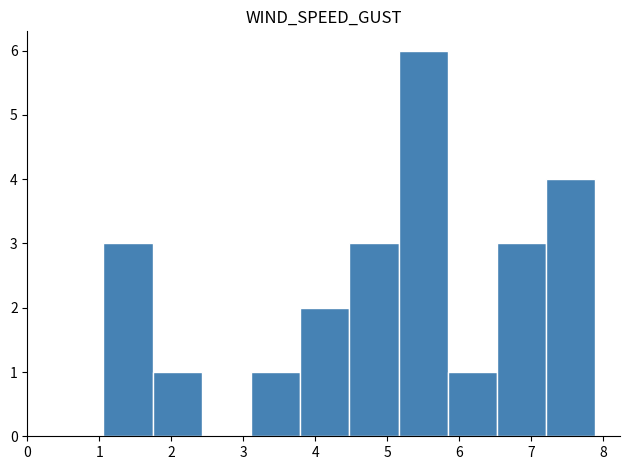

Reading left to right, list every bar in this chart as the range it spans on the x-axis followed by its height. Neither the bar edges nor the heights are printed on the chart, so give them approximately, as read against the axes.

1.1 to 1.7: 3
1.7 to 2.4: 1
2.4 to 3.1: 0
3.1 to 3.8: 1
3.8 to 4.5: 2
4.5 to 5.2: 3
5.2 to 5.8: 6
5.8 to 6.5: 1
6.5 to 7.2: 3
7.2 to 7.9: 4